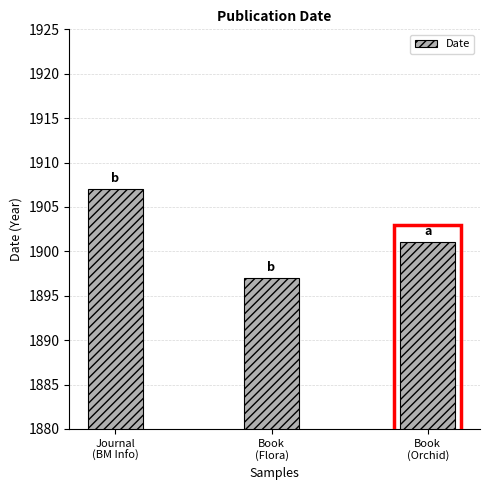

The value at Book
(Orchid) is 1901. True or false?

True